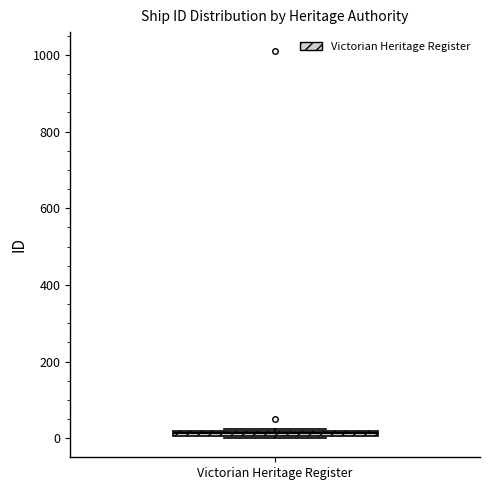

Where is the upper edge of the box for Victorian Heritage Register on the y-axis? The values are not printed on the chart, so give them approximately, as read against the axis.

20